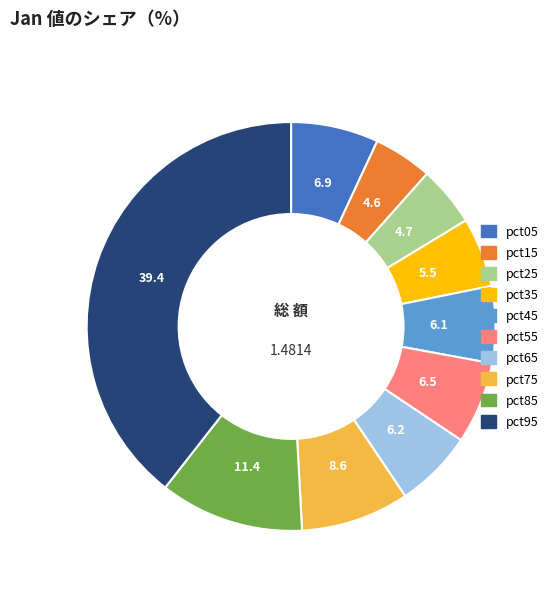

Is it true that pct65 is 6% of the pie?

True